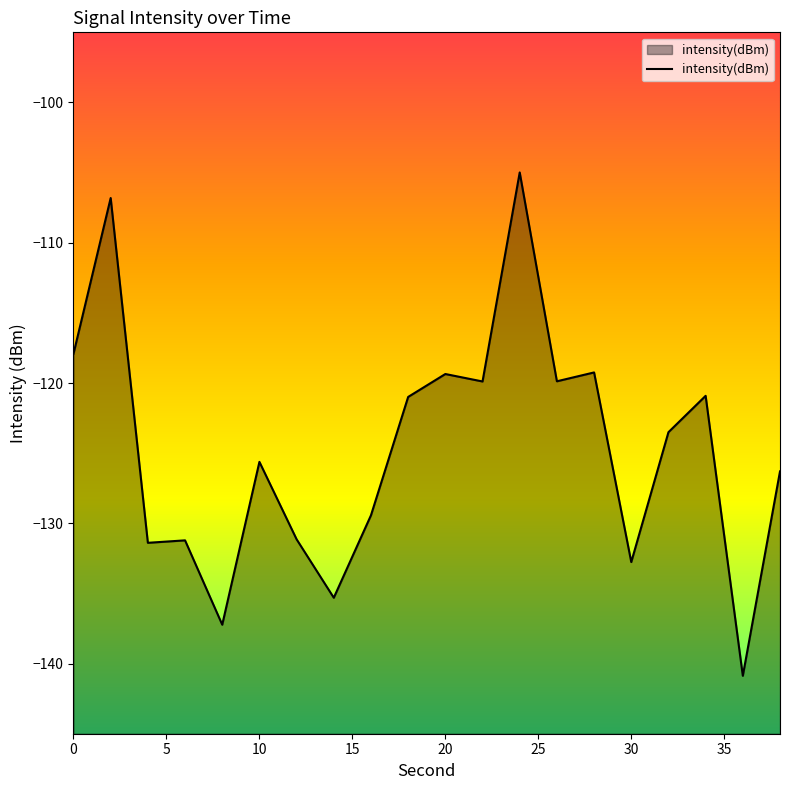

What is the difference between the maximum and minimum values?

35.9